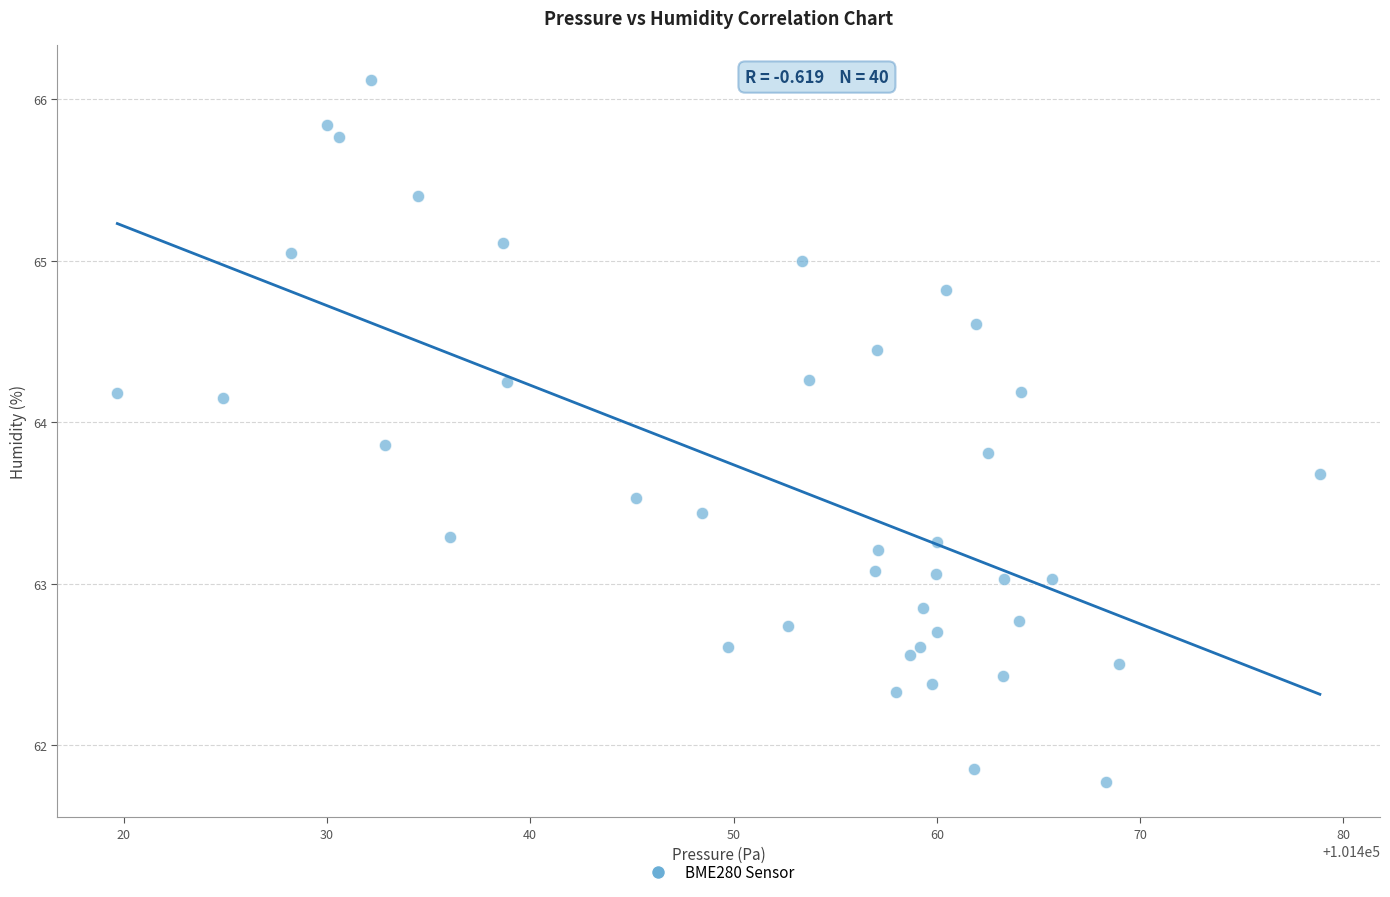

What is the range of X values (max minus min)?

59.1